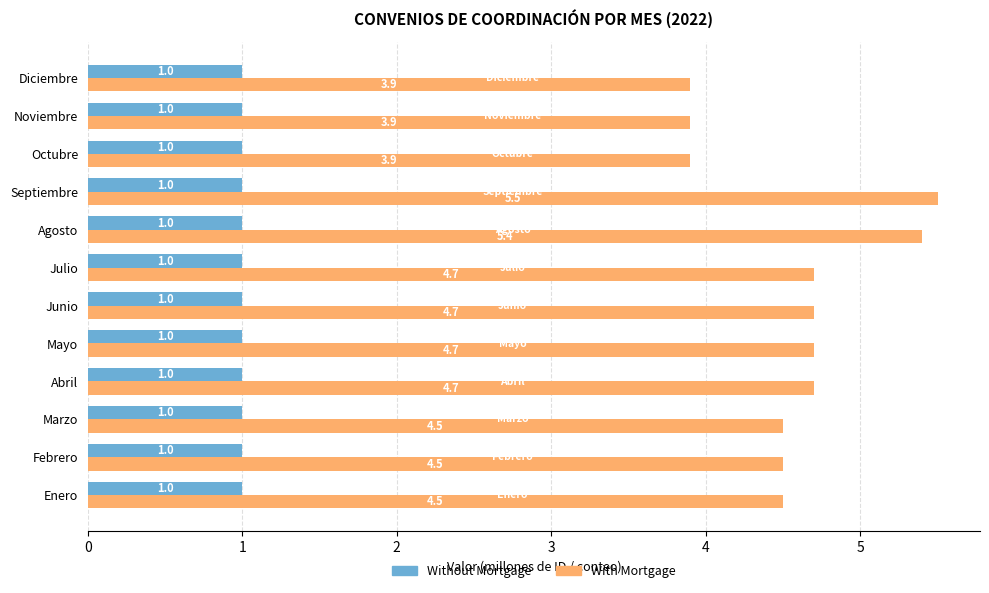

List the series in order of their overall mean, highest first.

With Mortgage, Without Mortgage